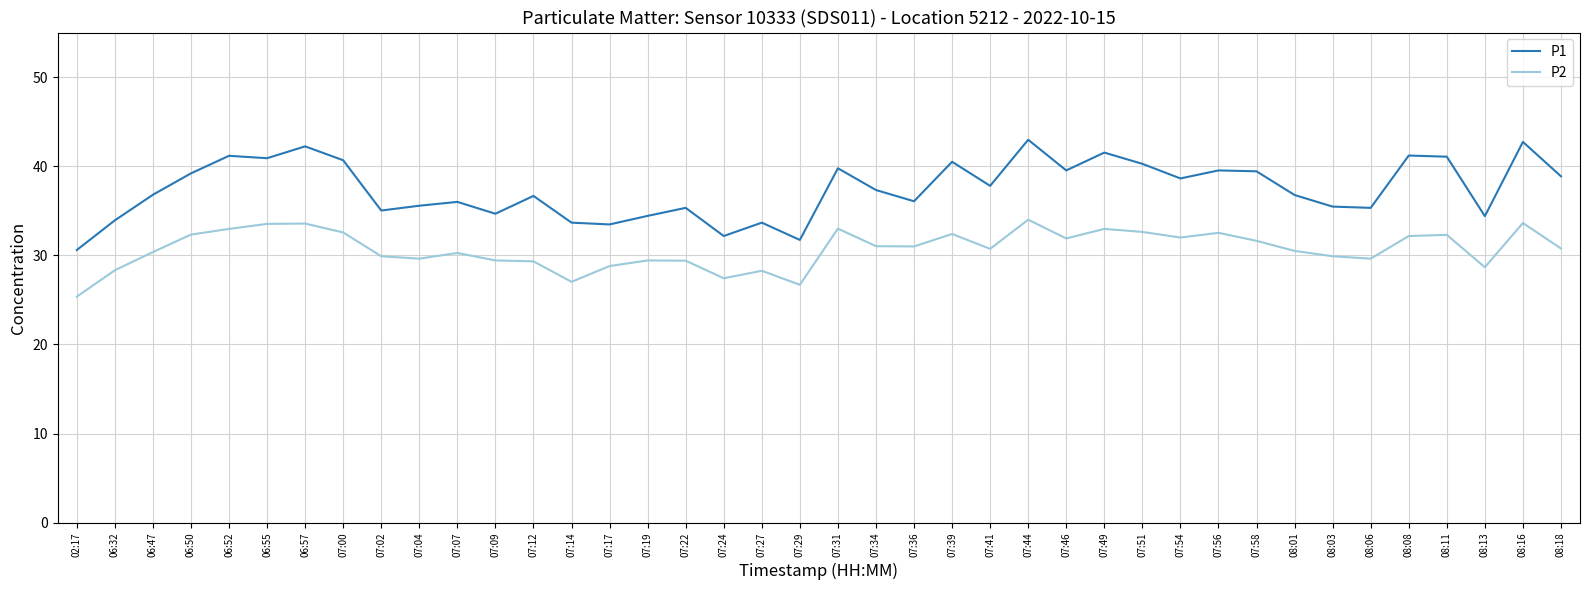

Rank the series by their average value, from highest to lowest.

P1, P2